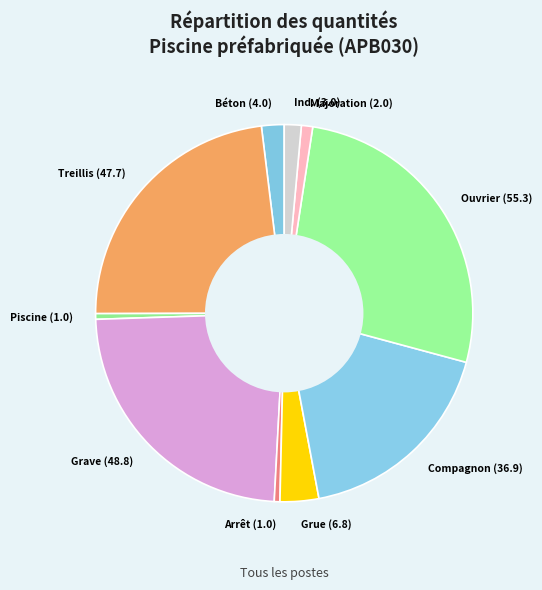

Count the number of slices in the pie.

10